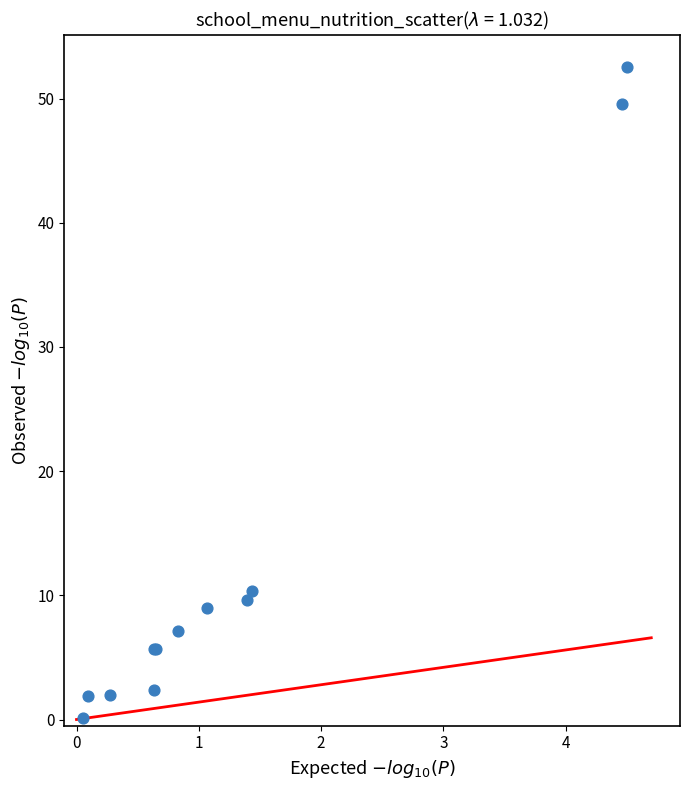

What Y value in the scatter plot is closest to 26?

10.3